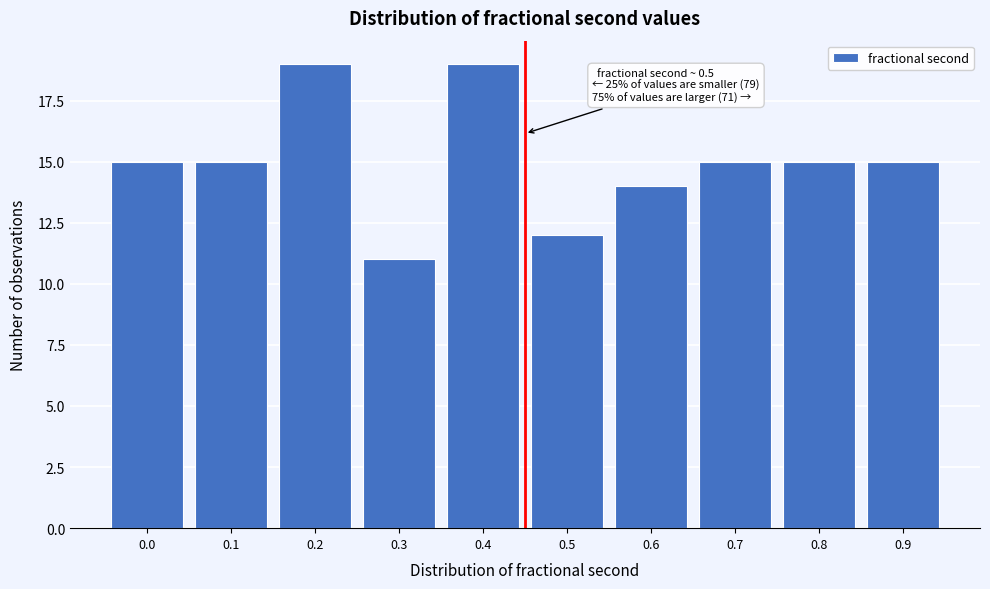

Reading left to right, transcribe all the data shown in this chart.

15	15	19	11	19	12	14	15	15	15